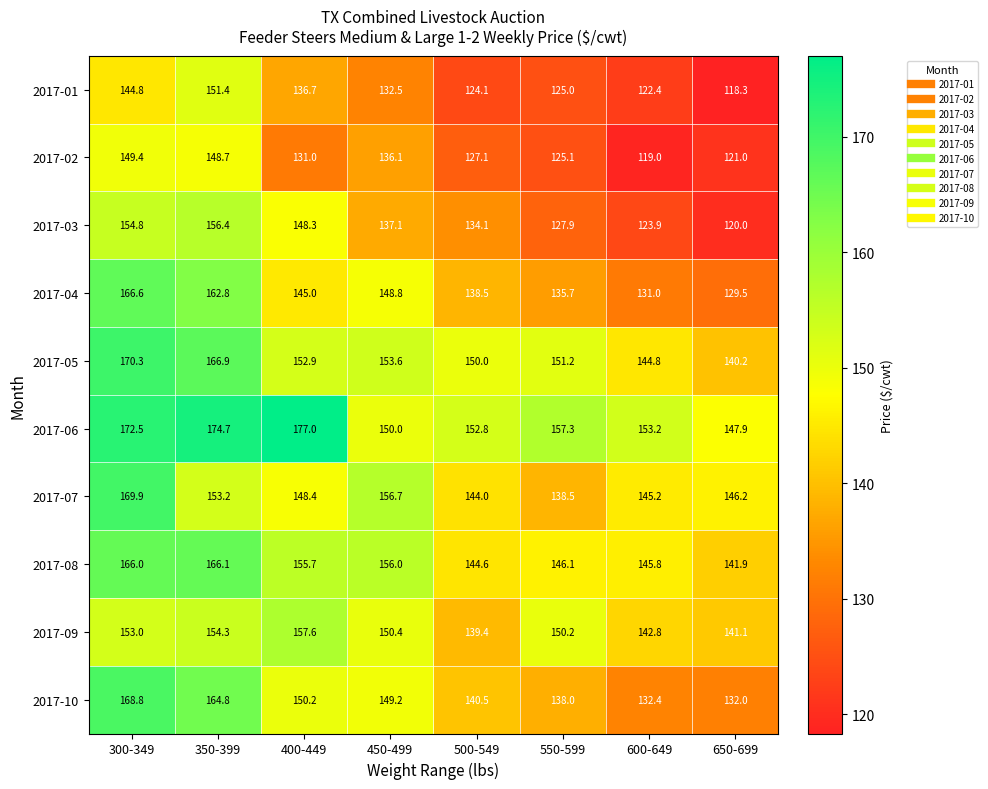

Which series has the widest spread of values?

2017-04